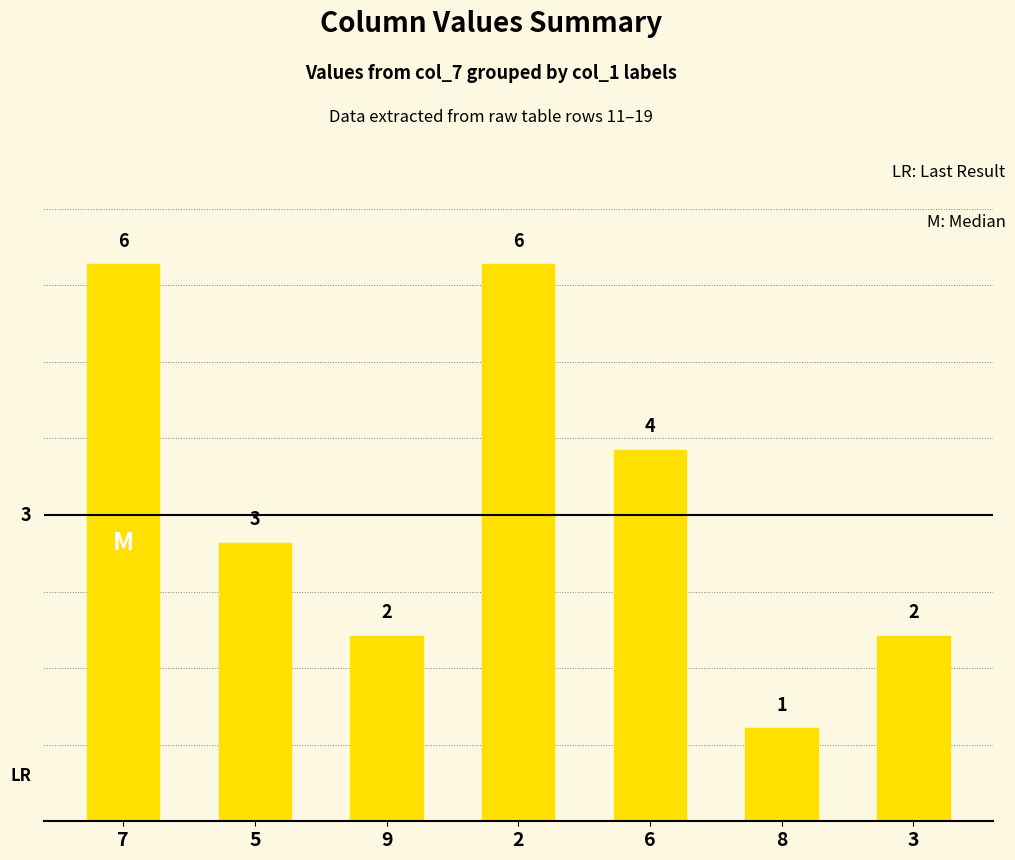

How many series are shown in this chart?

1